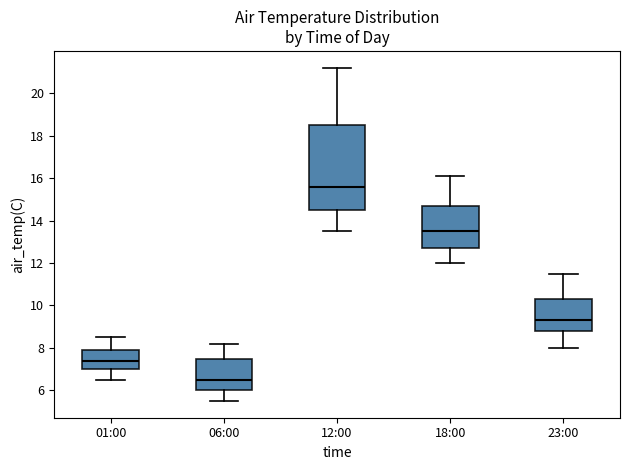

Where is the upper edge of the box for 01:00 on the y-axis? The values are not printed on the chart, so give them approximately, as read against the axis.

8.0